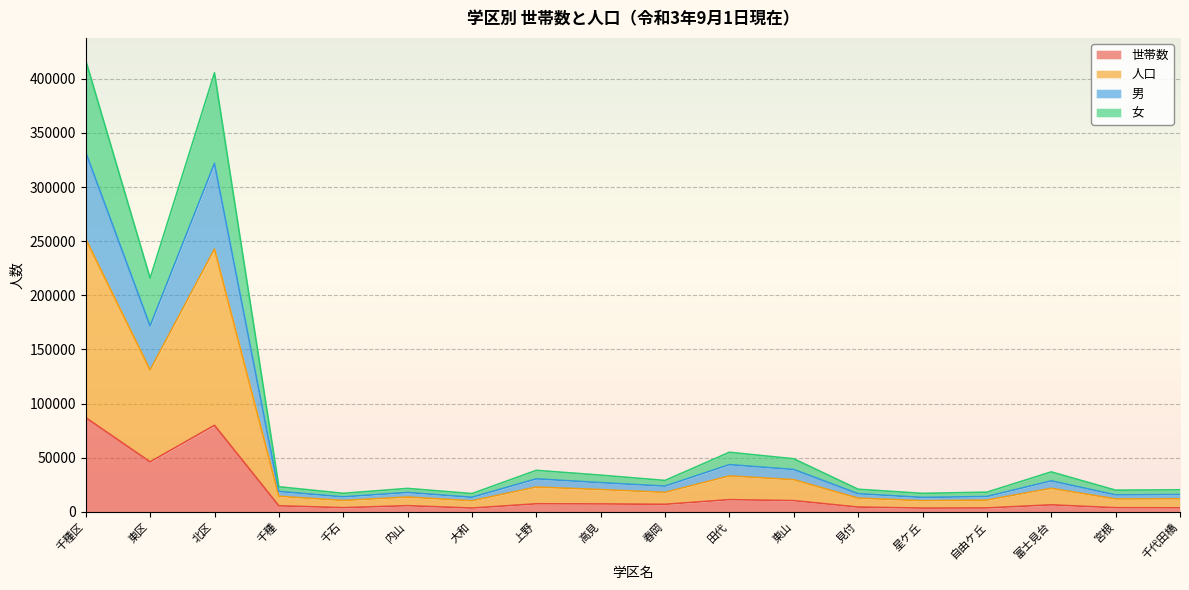

What is the difference between the highest and lowest values at 東区?

169640